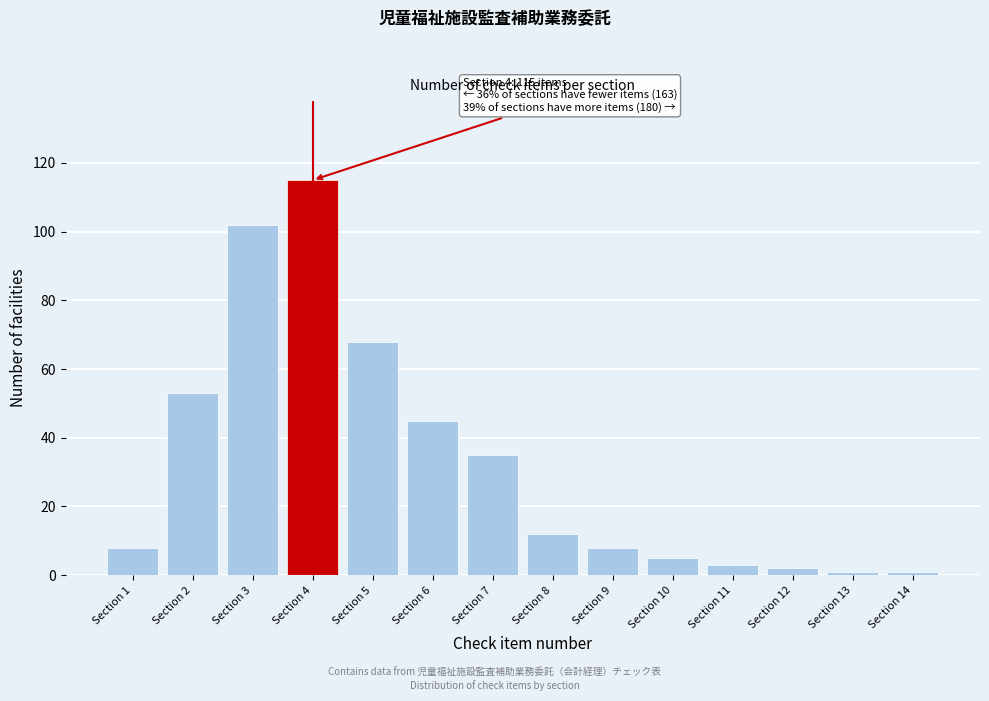

Reading left to right, extract all data points from this chart.

8	53	102	115	68	45	35	12	8	5	3	2	1	1